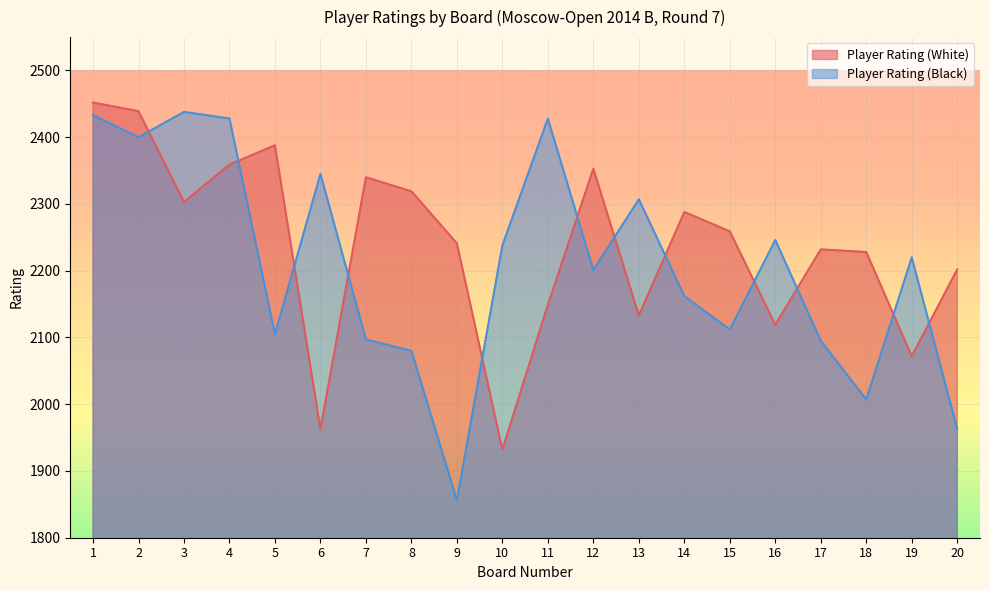

What is the spread (max minus min) of values at 10?

306